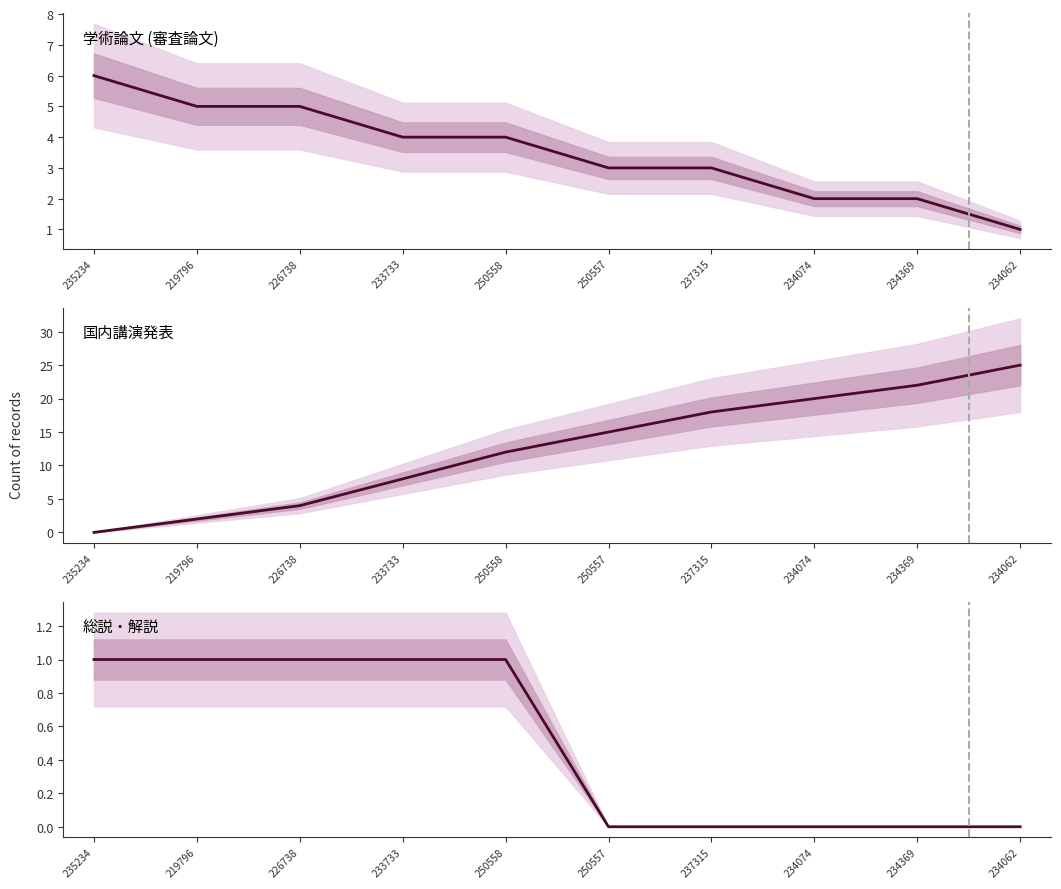

True or false: 総説・解説 has more than 1 points higher than both neighbors.

False